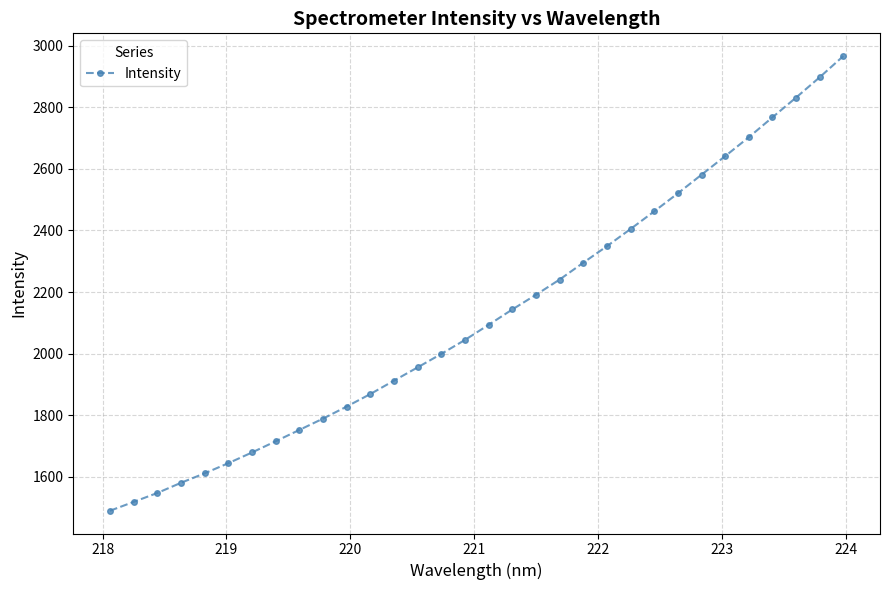

True or false: the data has more than 2 interior local peaks.

False